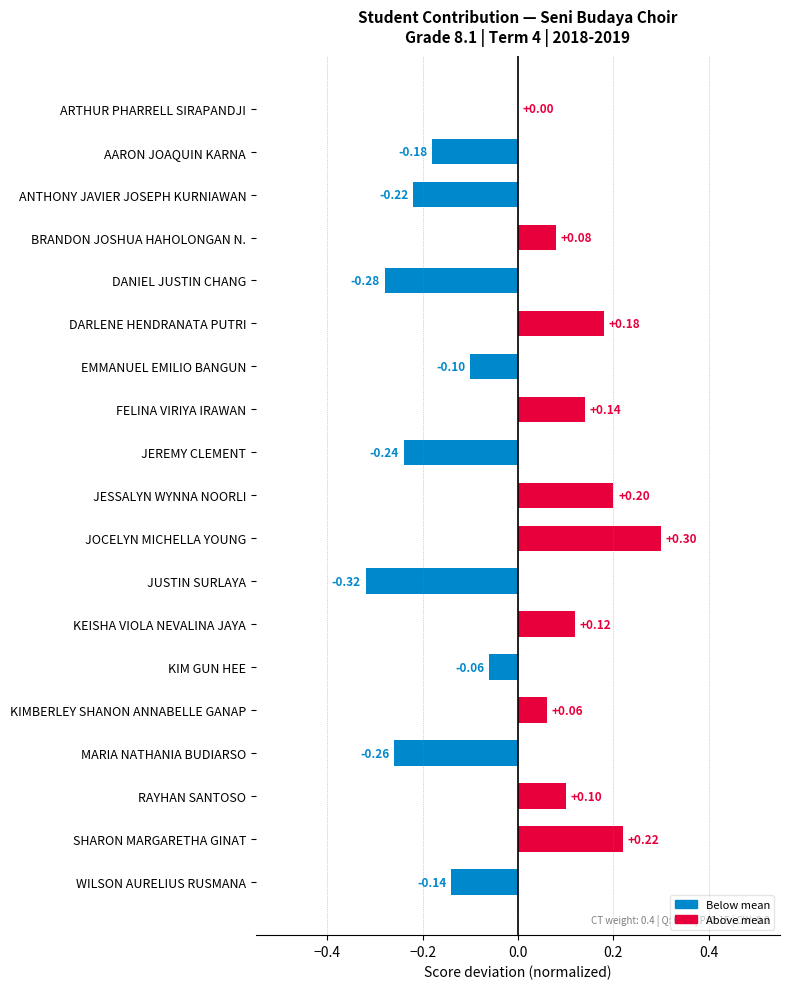

Which has a higher value, KIMBERLEY SHANON ANNABELLE GANAP or ANTHONY JAVIER JOSEPH KURNIAWAN?

KIMBERLEY SHANON ANNABELLE GANAP